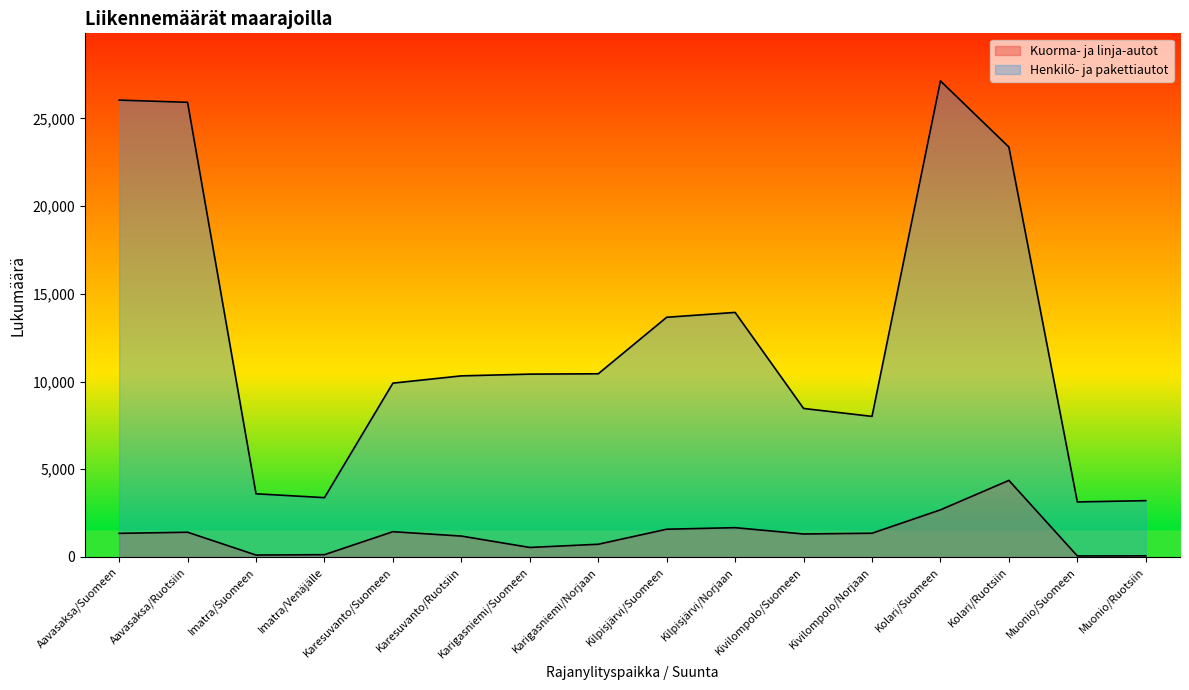

What is the value of the Henkilö- ja pakettiautot point at the 5th from the left?

9910